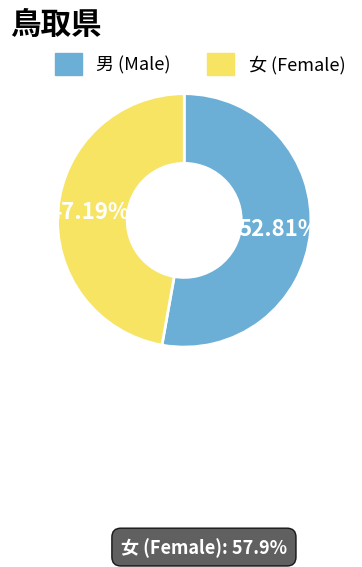

Combined, what portion of the pie is 女 and 男?

100.0%